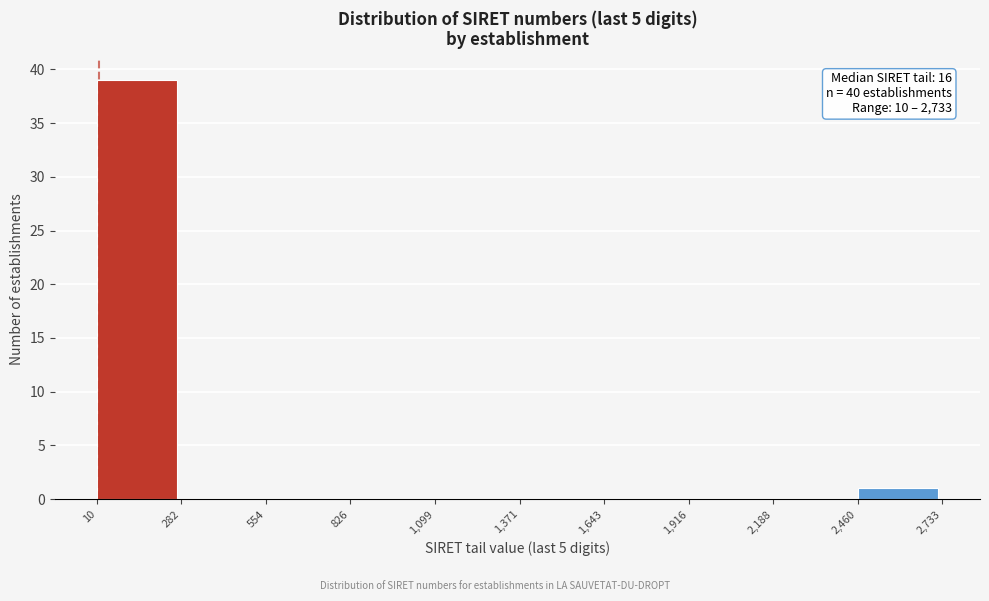

Which range on the x-axis has the tallest bar?

10 to 282